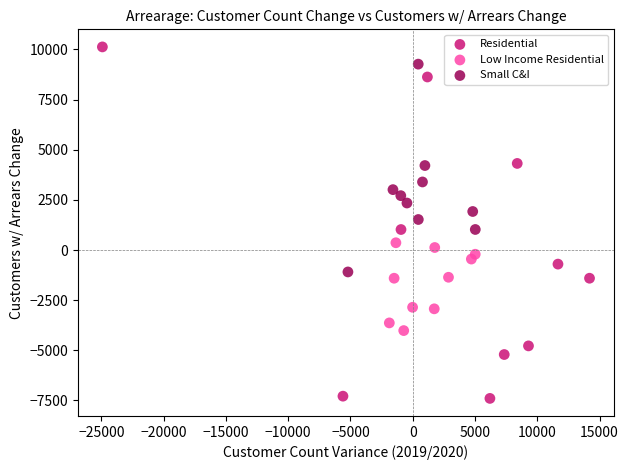

Which series contains the highest Y value?

Residential